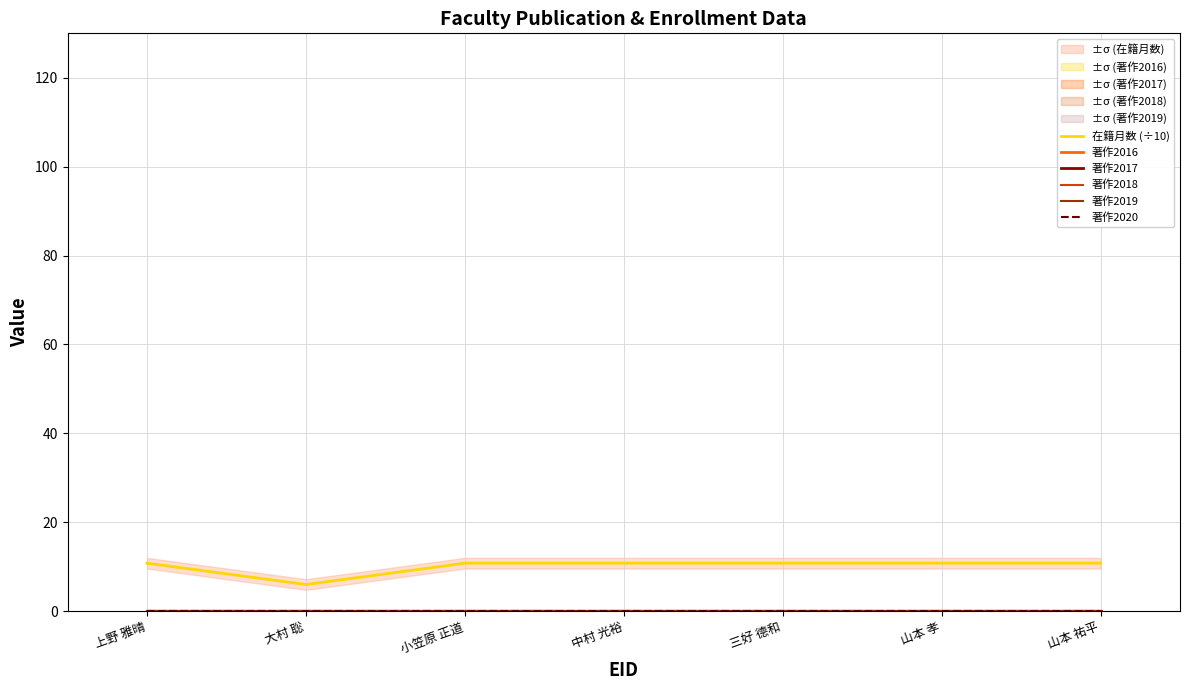

How many series are shown in this chart?

6